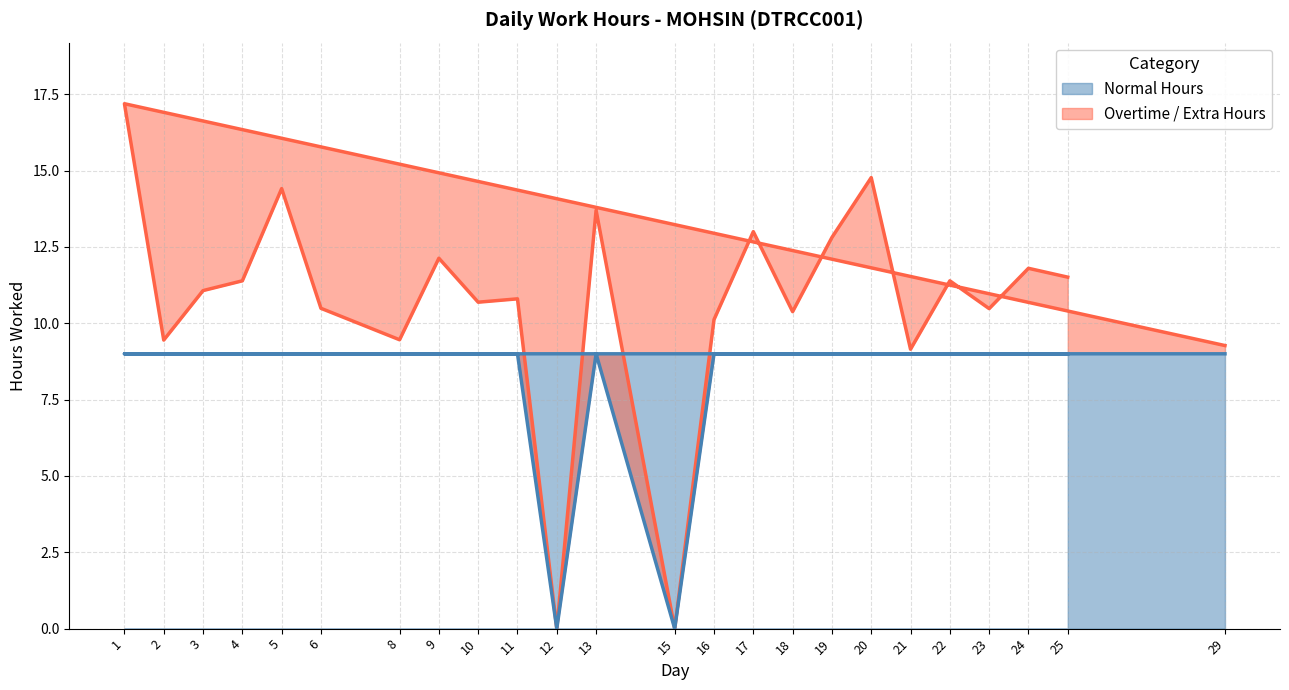

What is the total value across all series at 1?

17.2